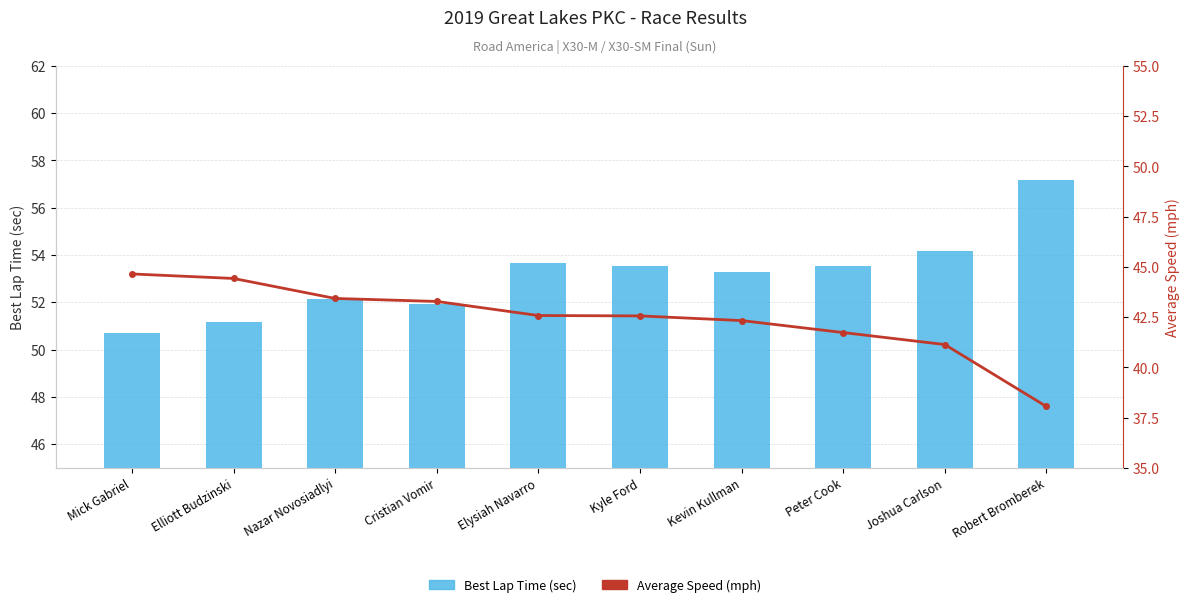

Which series has the largest total across all categories?

Best Lap Time (sec)